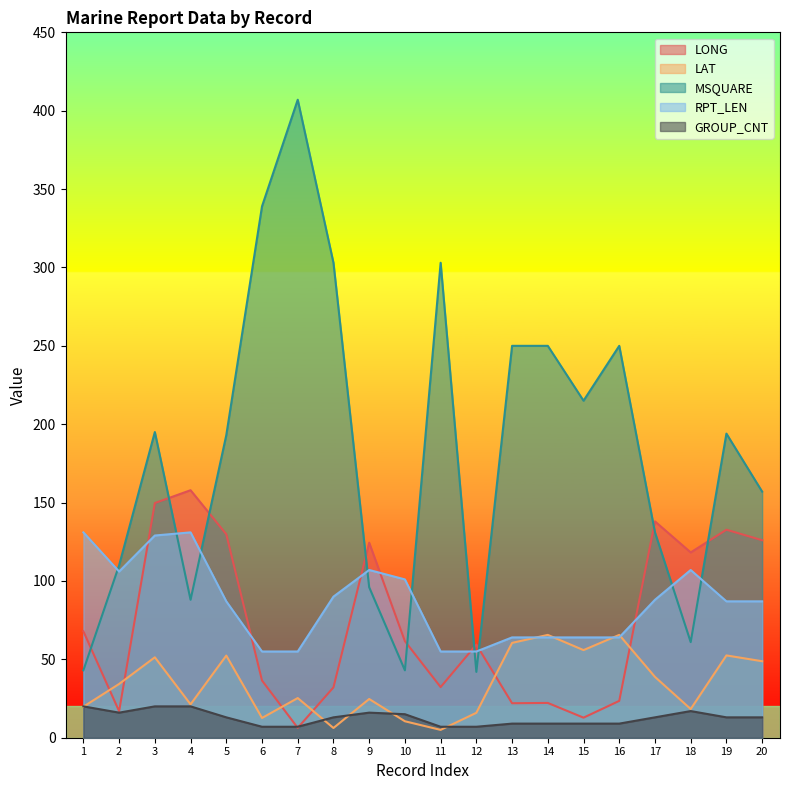

At which category does the chart reach its peak across all series?

7